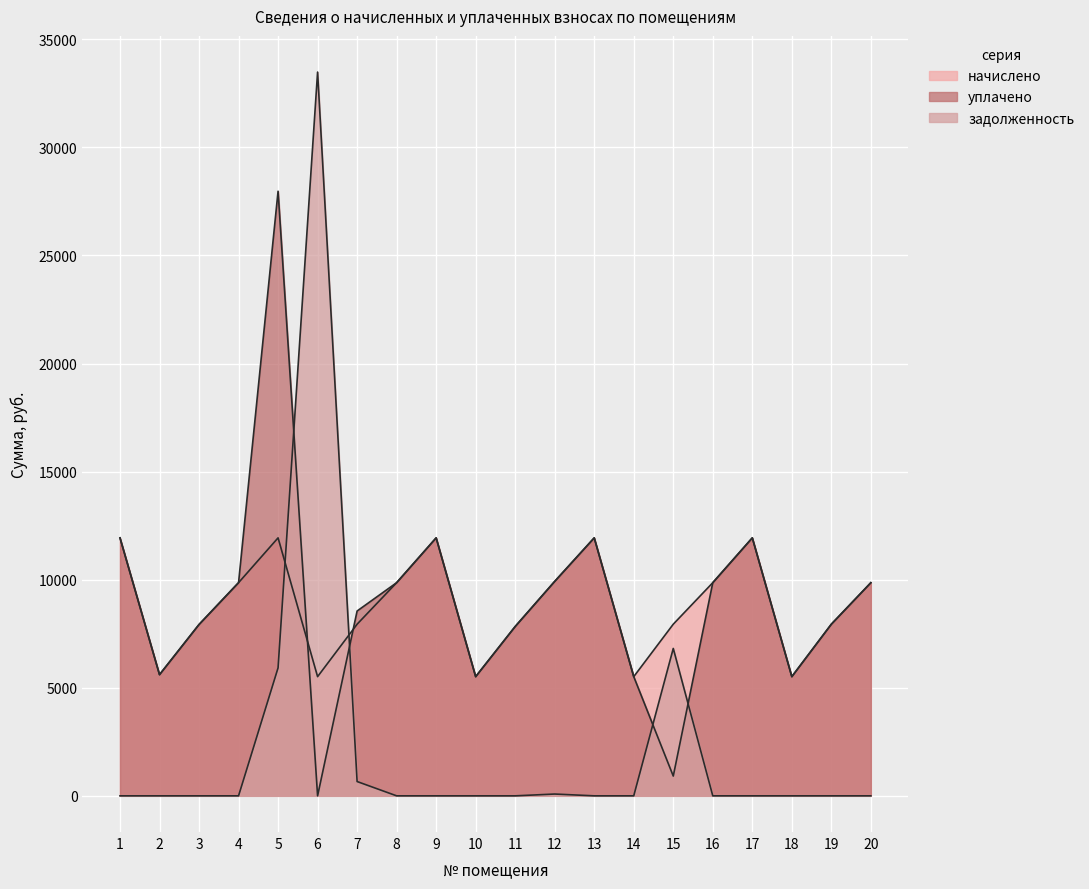

Between 6 and 2, which is larger?

2